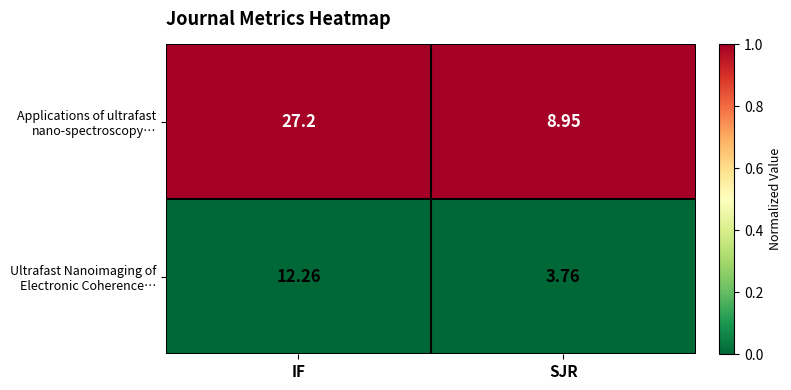

At which category is the sum across all series the highest?

IF